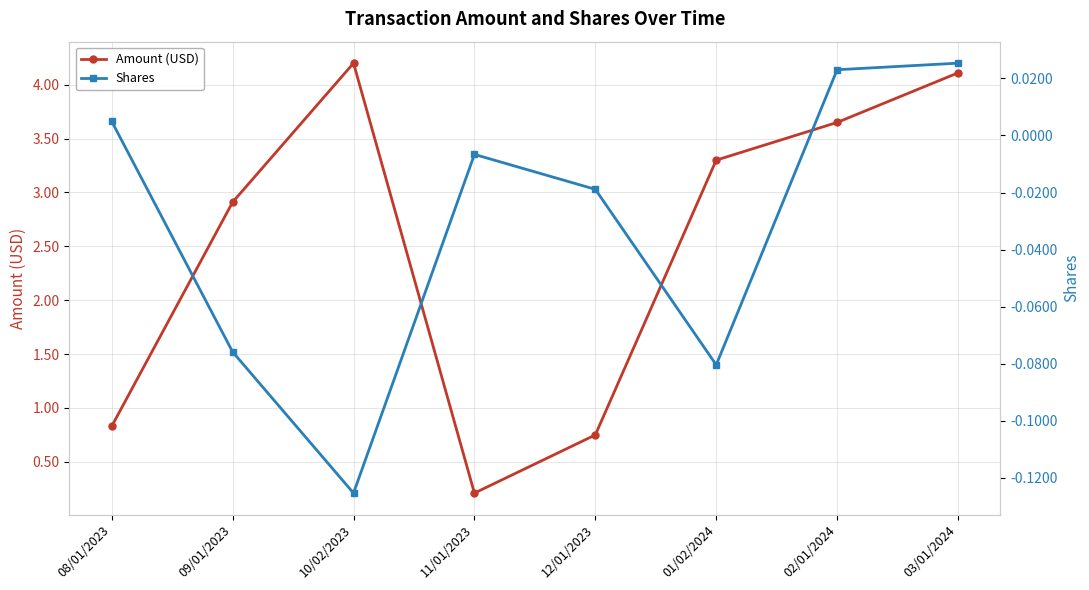

True or false: Shares and Amount (USD) cross at least once.

False